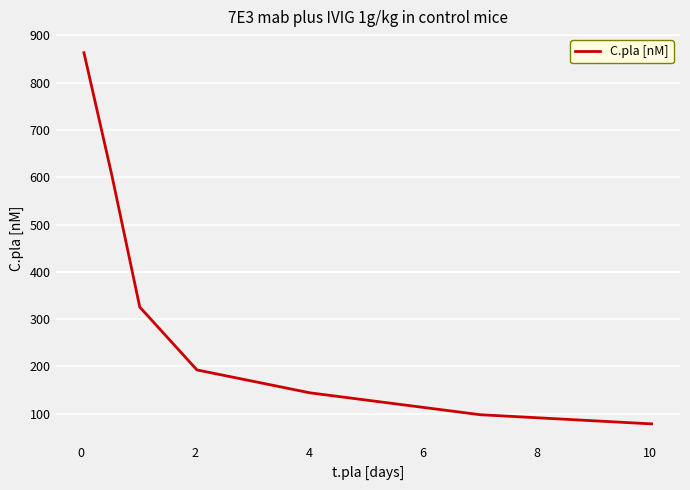

True or false: there are more than 0 points higher than both neighbors.

False